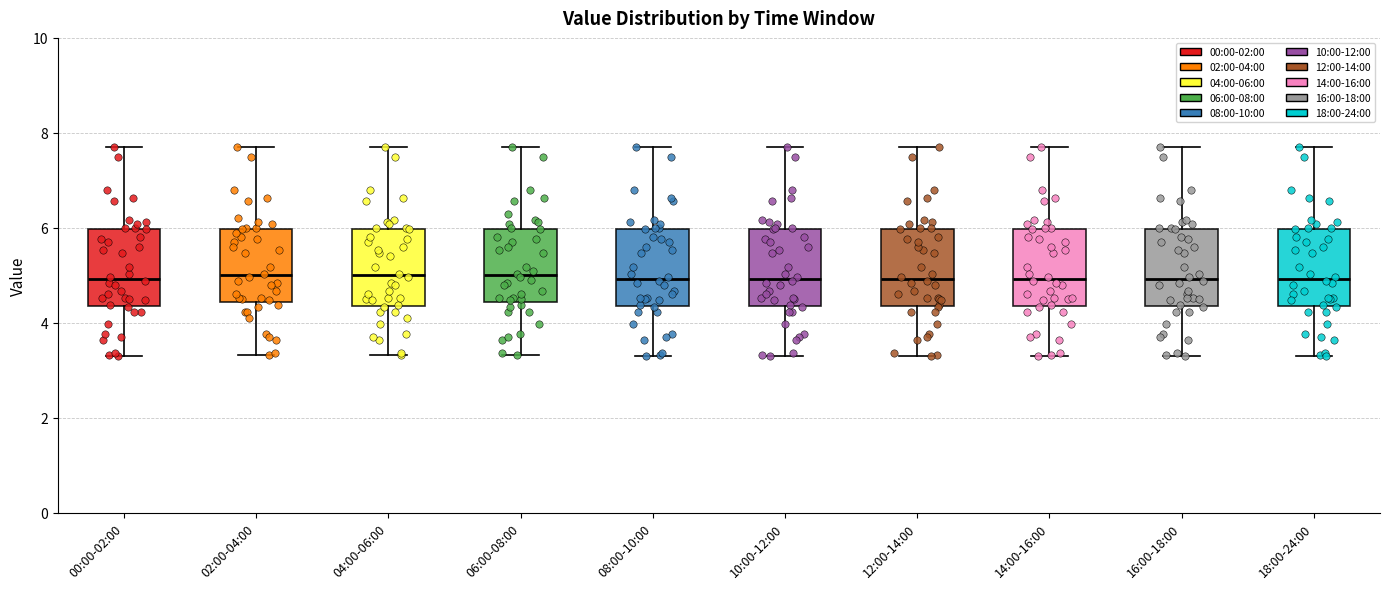

Reading left to right, read every box against the y-axis: the position of its median line, the range the box covers, and the ends of its whiskers. The values are not printed on the chart, so give them approximately, as read against the axis.

00:00-02:00: median 5.0, box 4.4 to 6.0, whiskers 3.4 to 7.8
02:00-04:00: median 5.0, box 4.4 to 6.0, whiskers 3.4 to 7.8
04:00-06:00: median 5.0, box 4.4 to 6.0, whiskers 3.4 to 7.8
06:00-08:00: median 5.0, box 4.4 to 6.0, whiskers 3.4 to 7.8
08:00-10:00: median 5.0, box 4.4 to 6.0, whiskers 3.4 to 7.8
10:00-12:00: median 5.0, box 4.4 to 6.0, whiskers 3.4 to 7.8
12:00-14:00: median 5.0, box 4.4 to 6.0, whiskers 3.4 to 7.8
14:00-16:00: median 5.0, box 4.4 to 6.0, whiskers 3.4 to 7.8
16:00-18:00: median 5.0, box 4.4 to 6.0, whiskers 3.4 to 7.8
18:00-24:00: median 5.0, box 4.4 to 6.0, whiskers 3.4 to 7.8